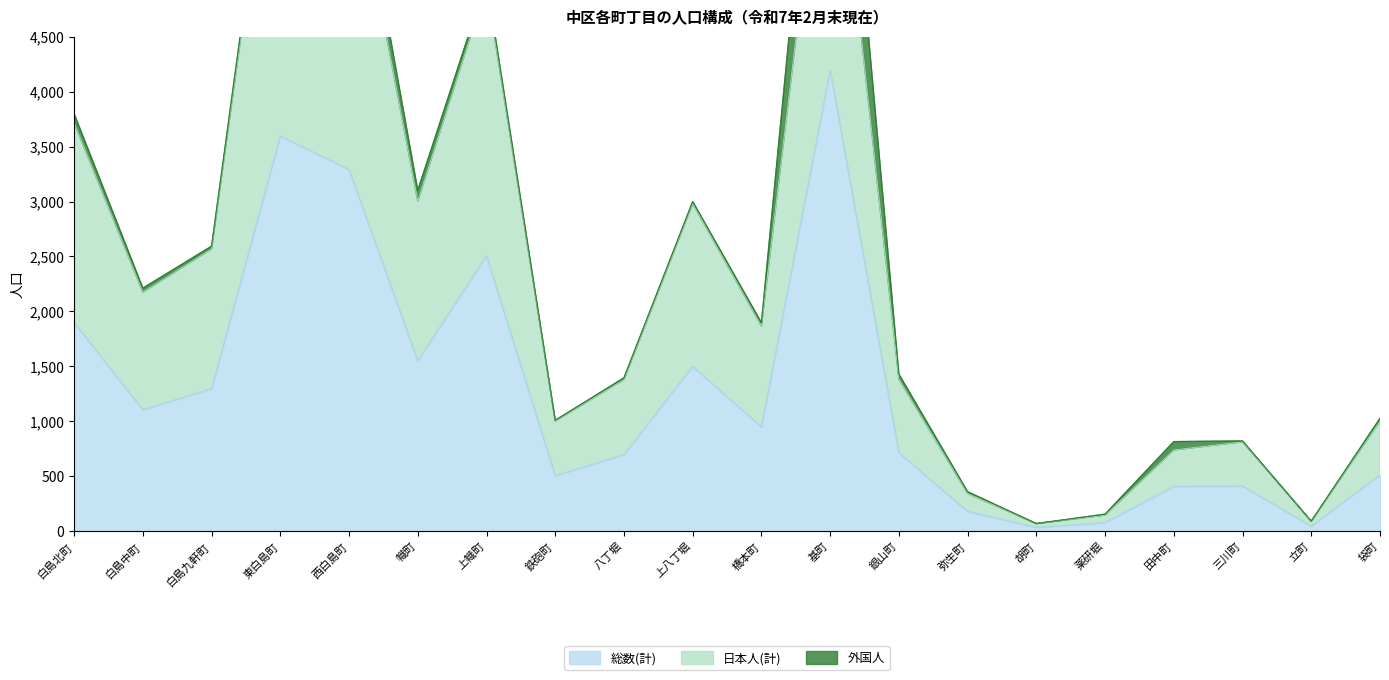

What is the label of the 7th point from the left?

上幟町